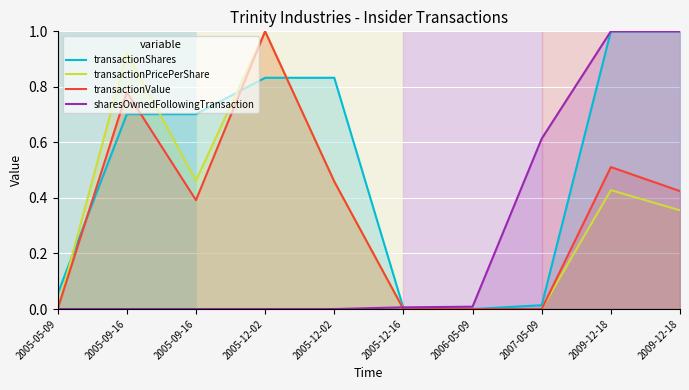

At which category does the chart reach its peak across all series?

2009-12-18